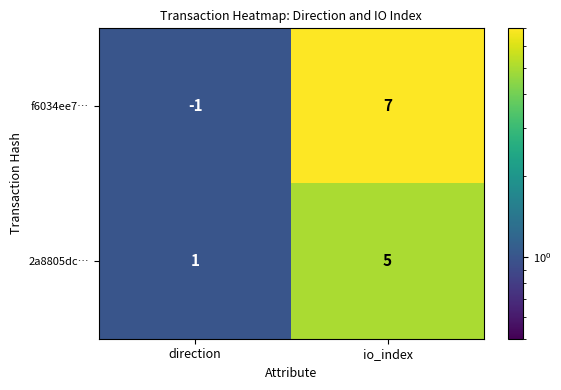

What is the difference between the highest and lowest values at io_index?

2